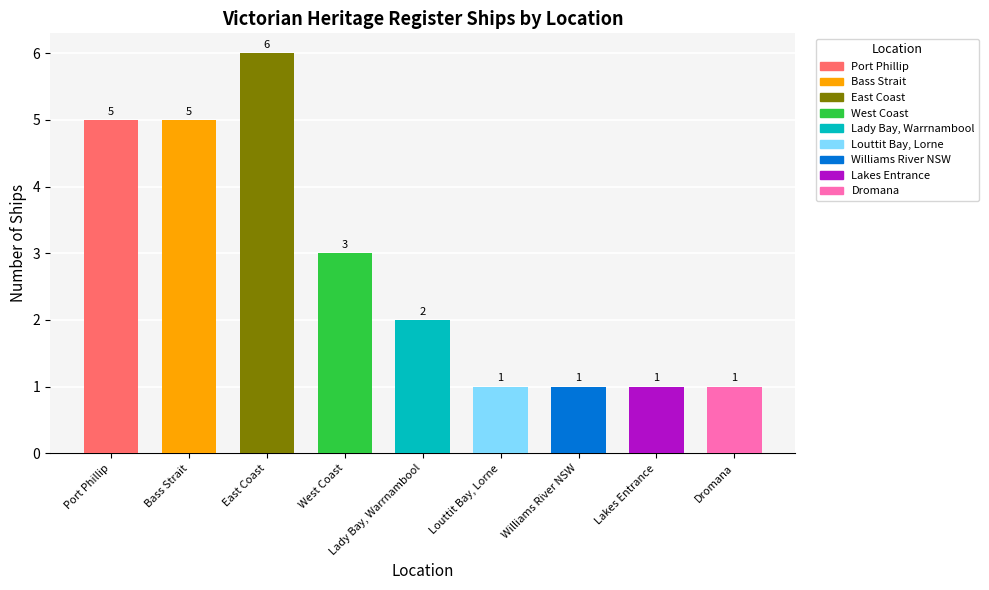

Approximately how many times larger is the value at Bass Strait compared to Port Phillip?

1.0